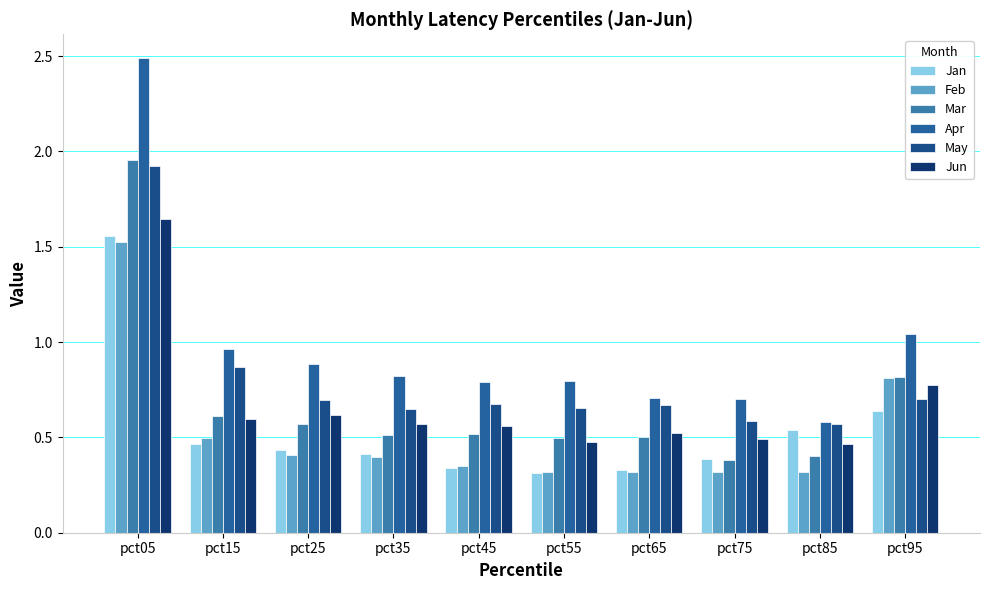

How many groups of bars are there?

10